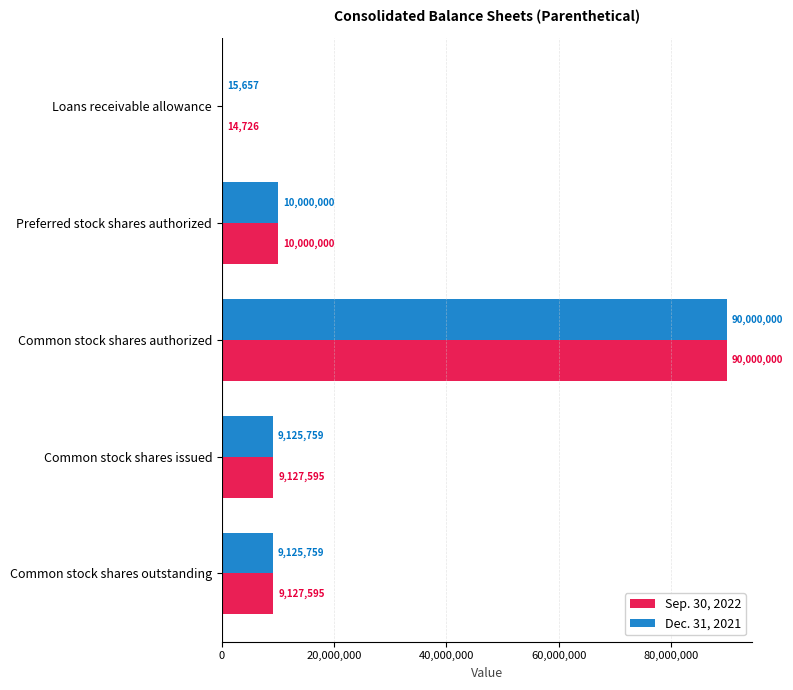

Which series changed the most between Loans receivable allowance and Common stock shares outstanding?

Sep. 30, 2022